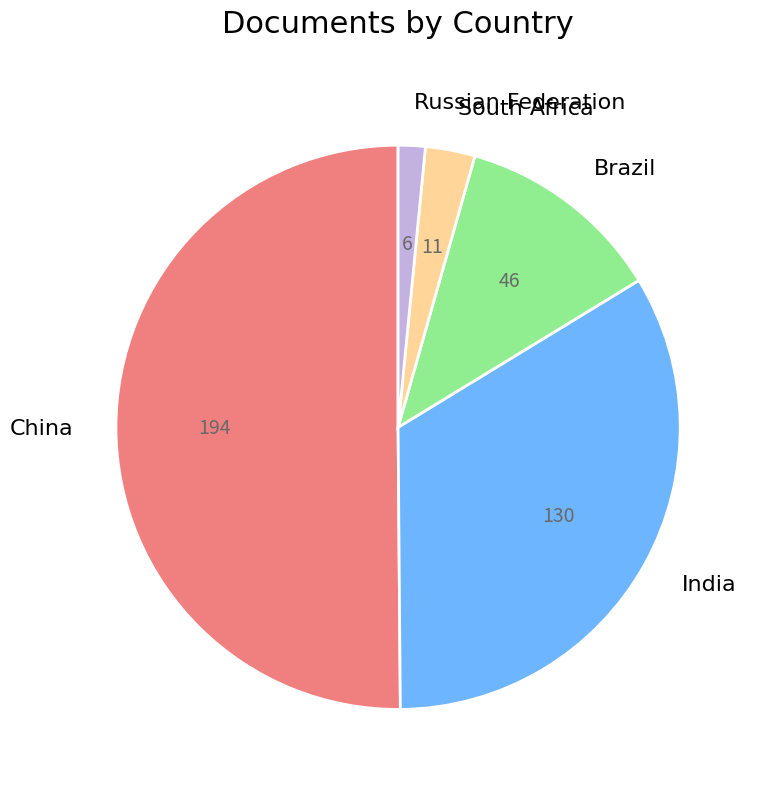

Rank the categories by value from lowest to highest.

Russian Federation, South Africa, Brazil, India, China